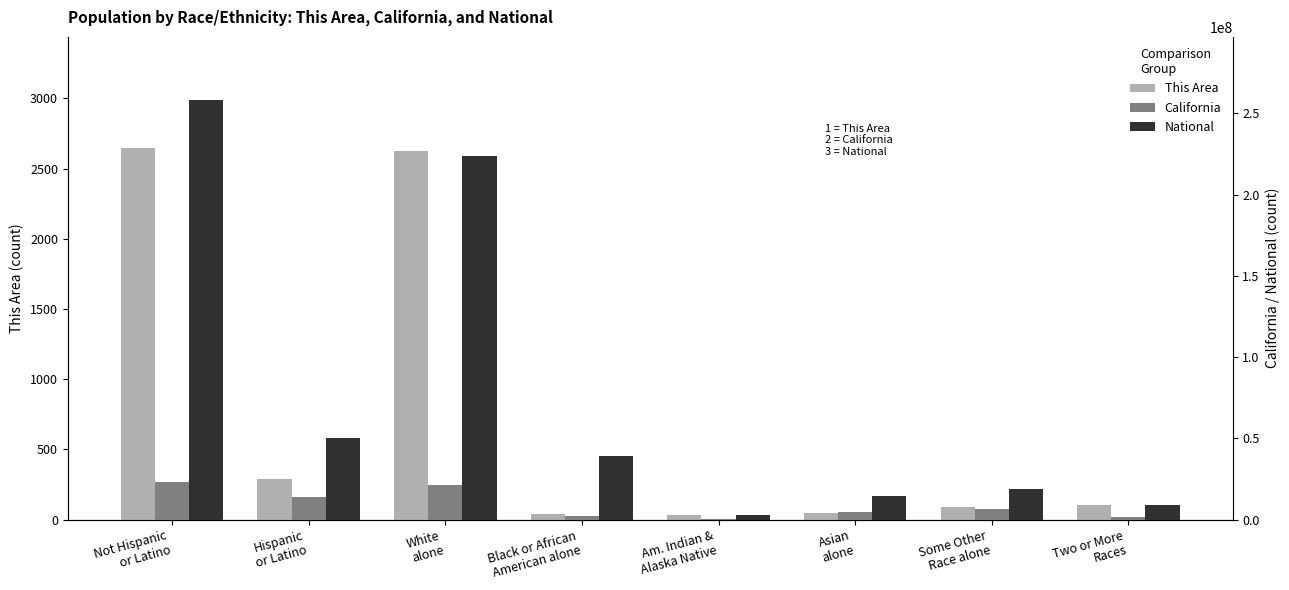

What is the difference between the maximum and minimum values in the This Area series?

2614